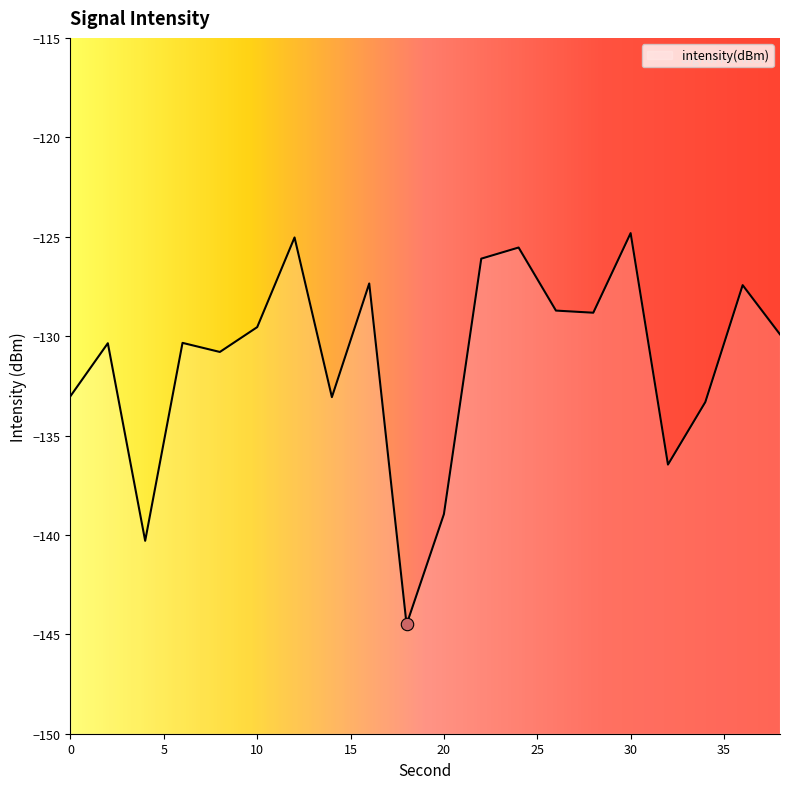

What is the change in value from 24 to 26?

-3.2